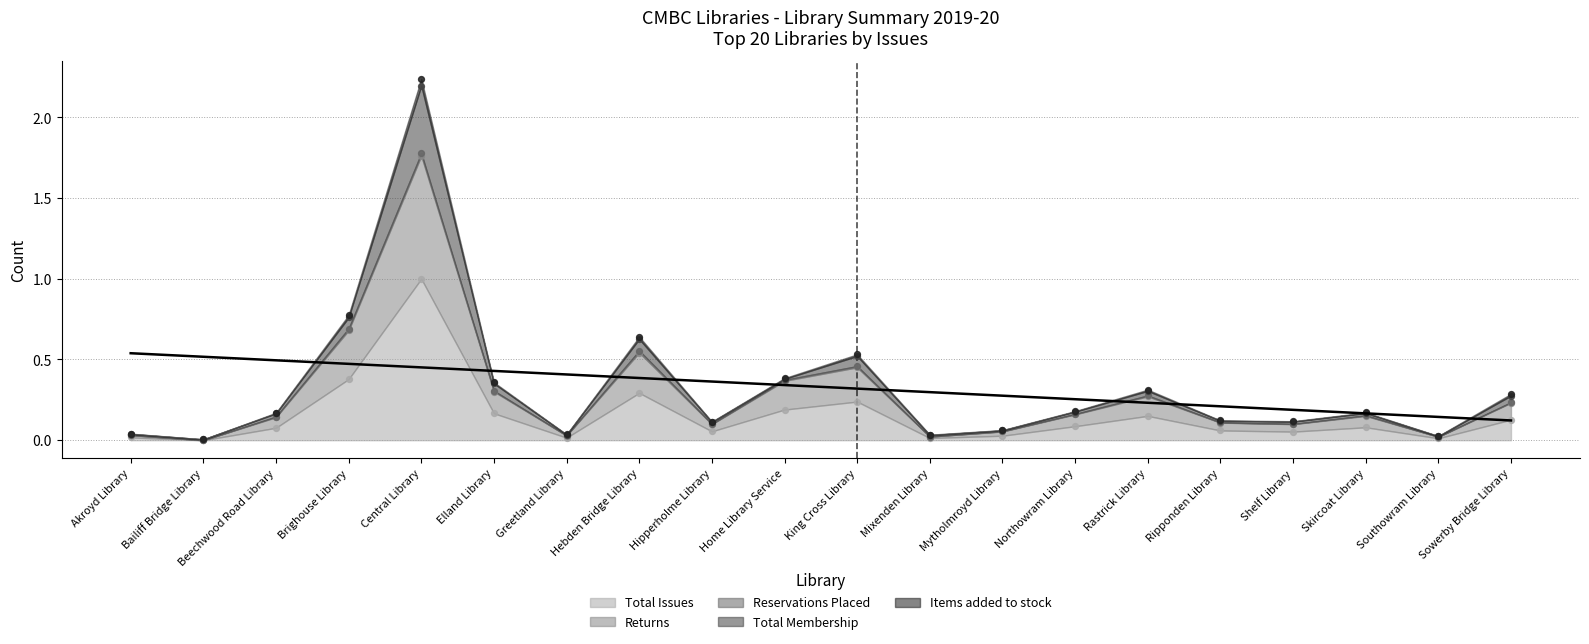

Which series has the largest Y range (max minus min)?

Items added to stock